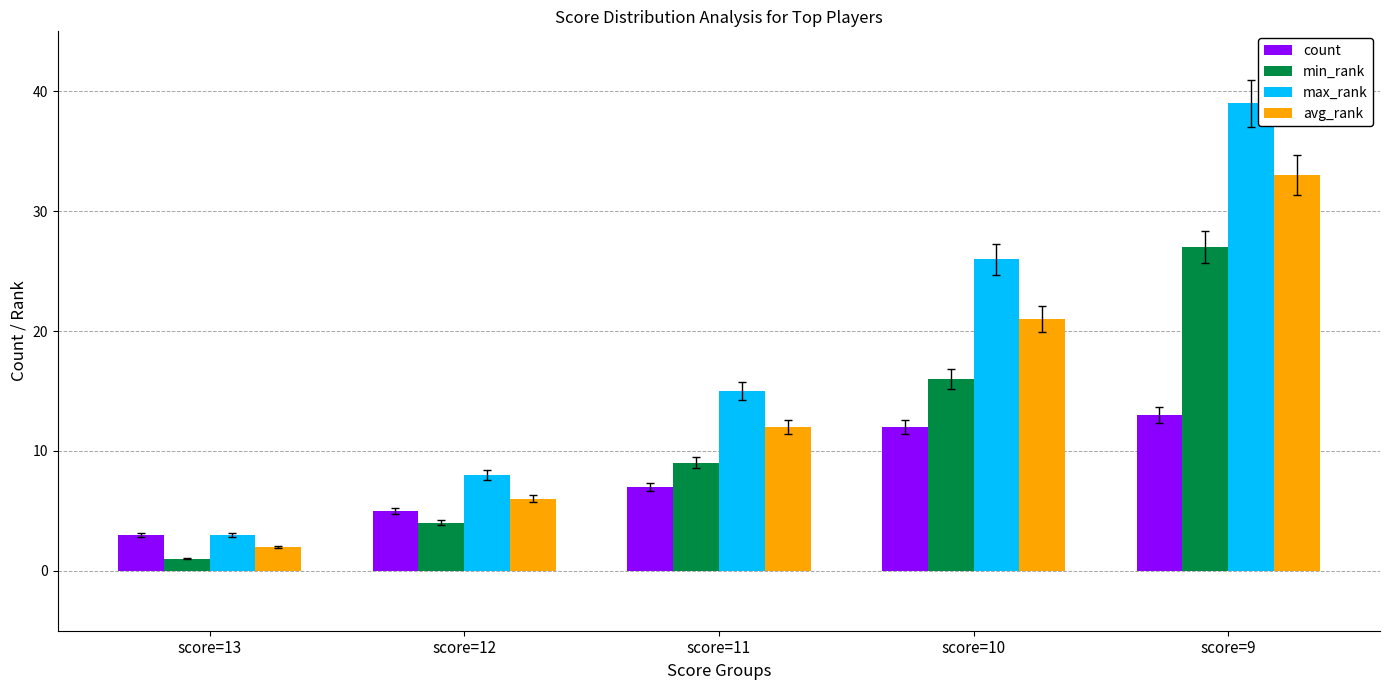

Reading left to right, transcribe all the data shown in this chart.

count: score=13=3	score=12=5	score=11=7	score=10=12	score=9=13
min_rank: score=13=1	score=12=4	score=11=9	score=10=16	score=9=27
max_rank: score=13=3	score=12=8	score=11=15	score=10=26	score=9=39
avg_rank: score=13=2	score=12=6	score=11=12	score=10=21	score=9=33